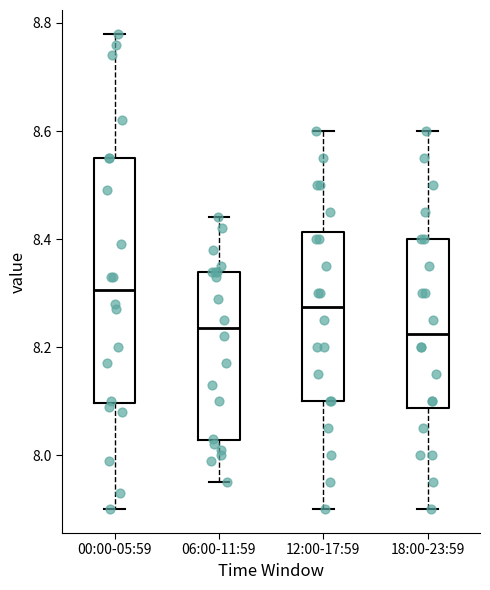

Where does the lower whisker of the box for 18:00-23:59 end on the y-axis? The values are not printed on the chart, so give them approximately, as read against the axis.

7.90